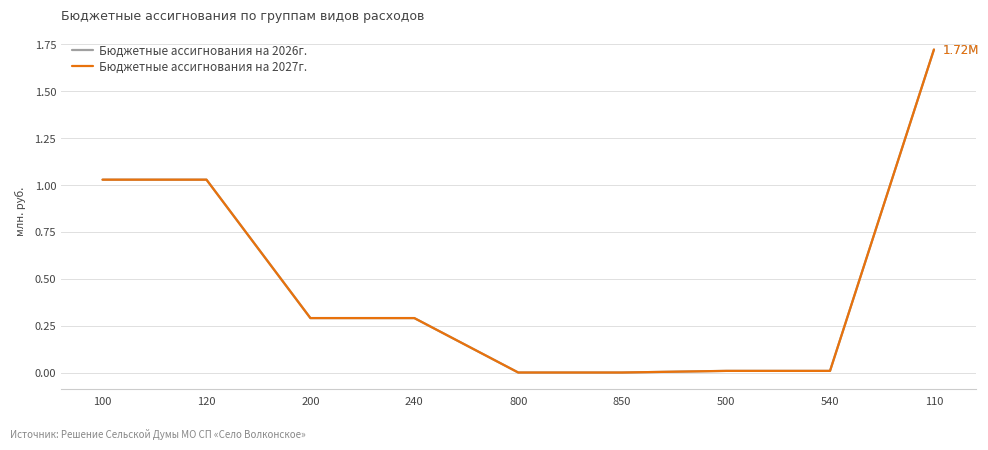

Is this an area chart (filled region under the line)?

No